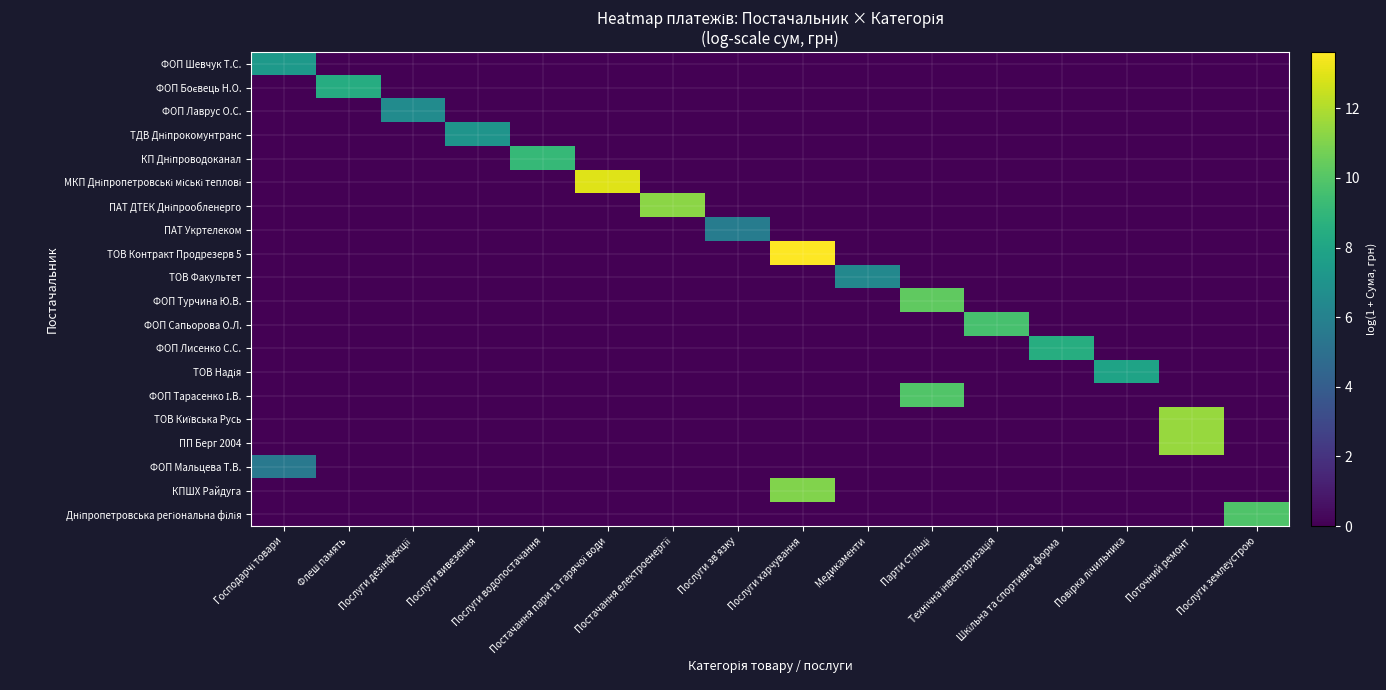

At how many categories does at least one series exceed 13?

1